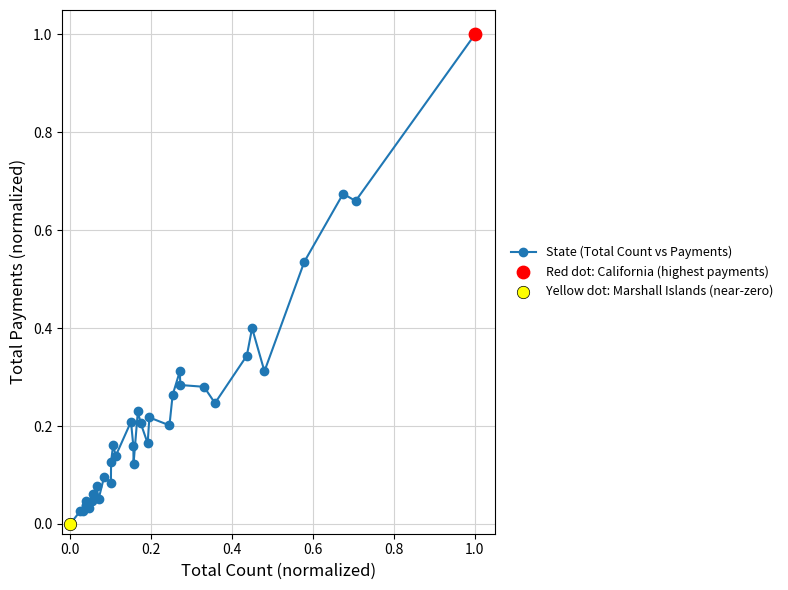

What is the difference between the maximum and minimum values?

1.0